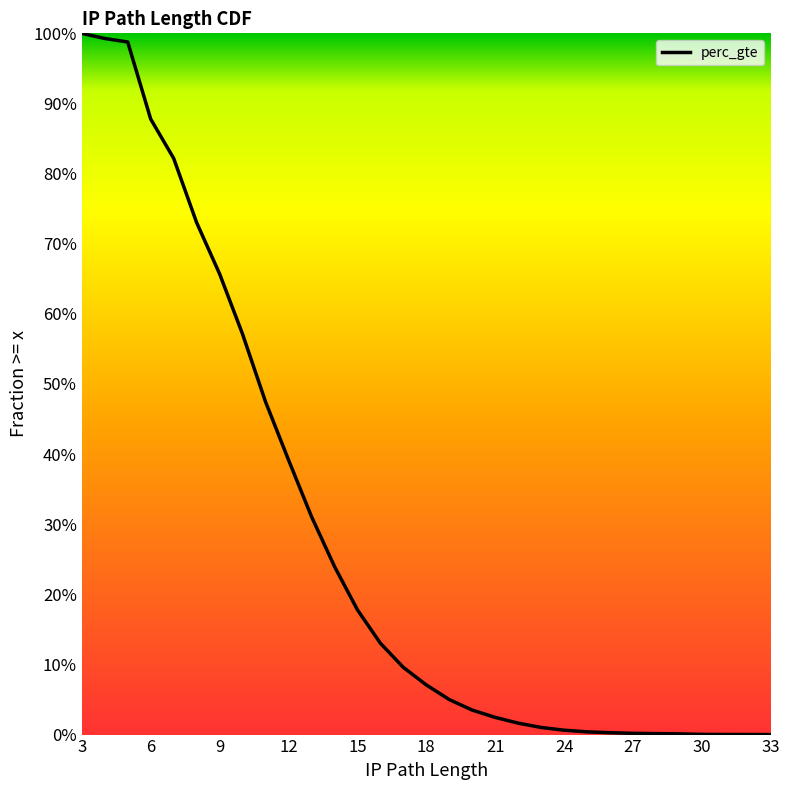

What is the difference between the maximum and minimum values?

100.0